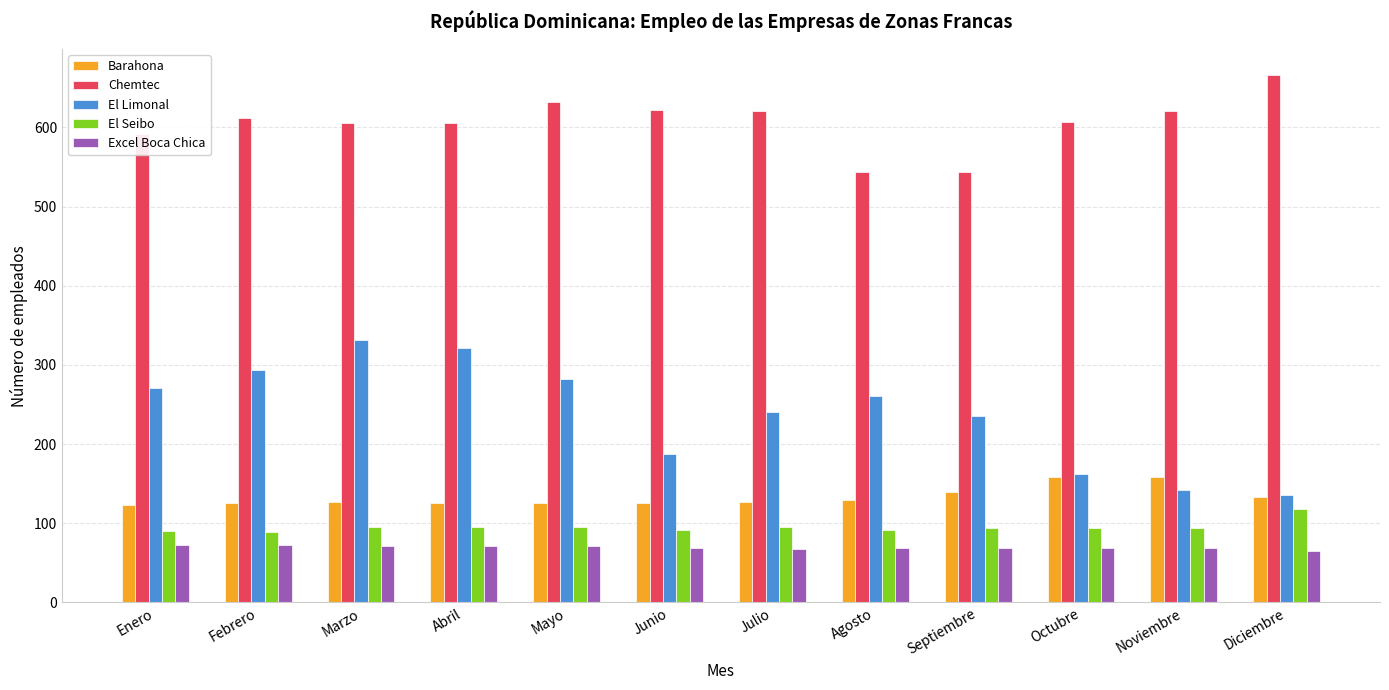

Rank the series by their maximum value, from highest to lowest.

Chemtec, El Limonal, Barahona, El Seibo, Excel Boca Chica